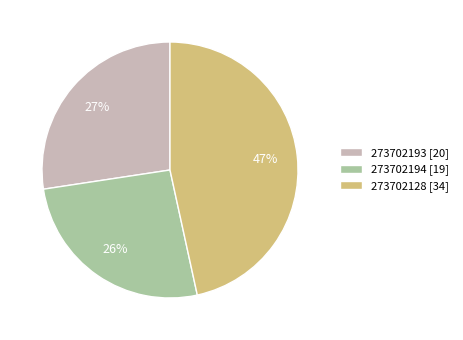

To the nearest percent, what portion does 273702193 represent?

27%